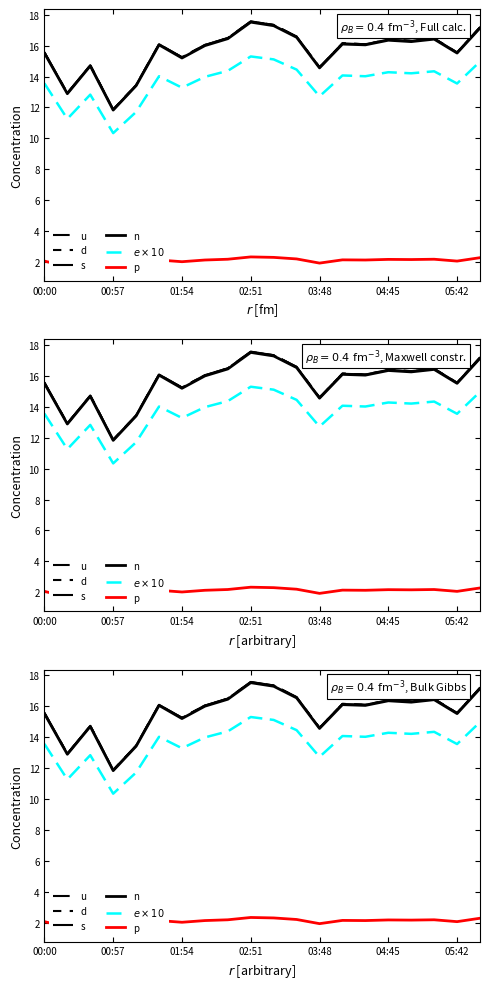

What is the difference between the maximum and minimum values in the N25 series?

5.7